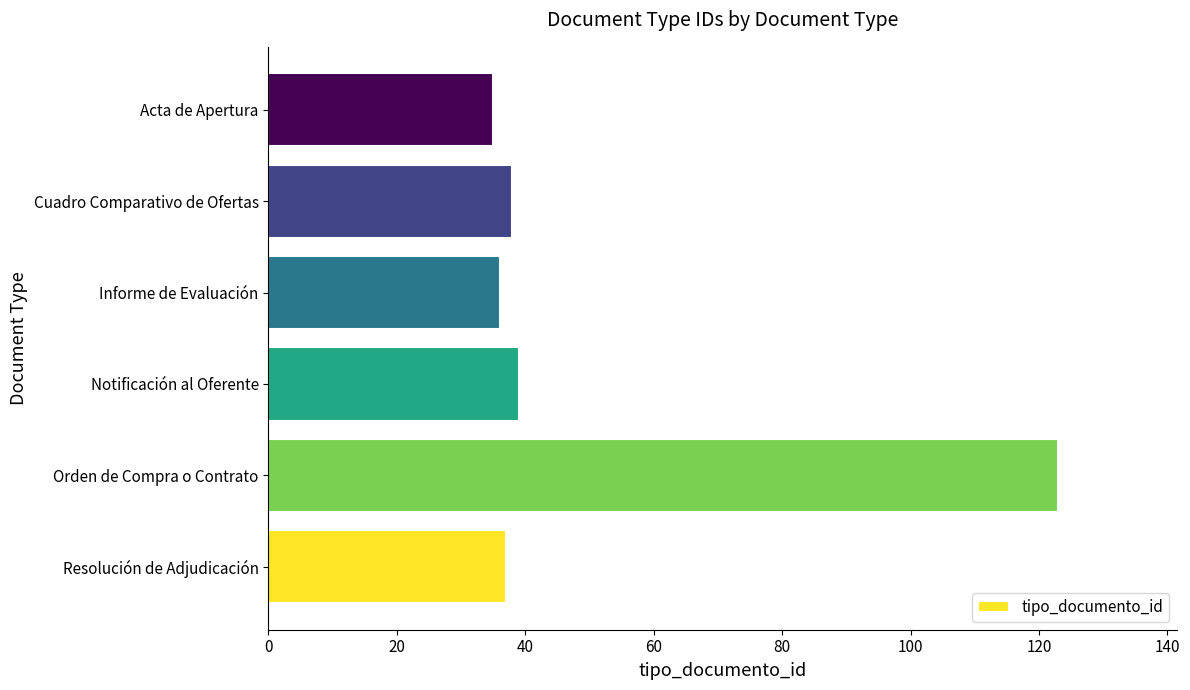

What is the difference between the second highest and second lowest values?

3